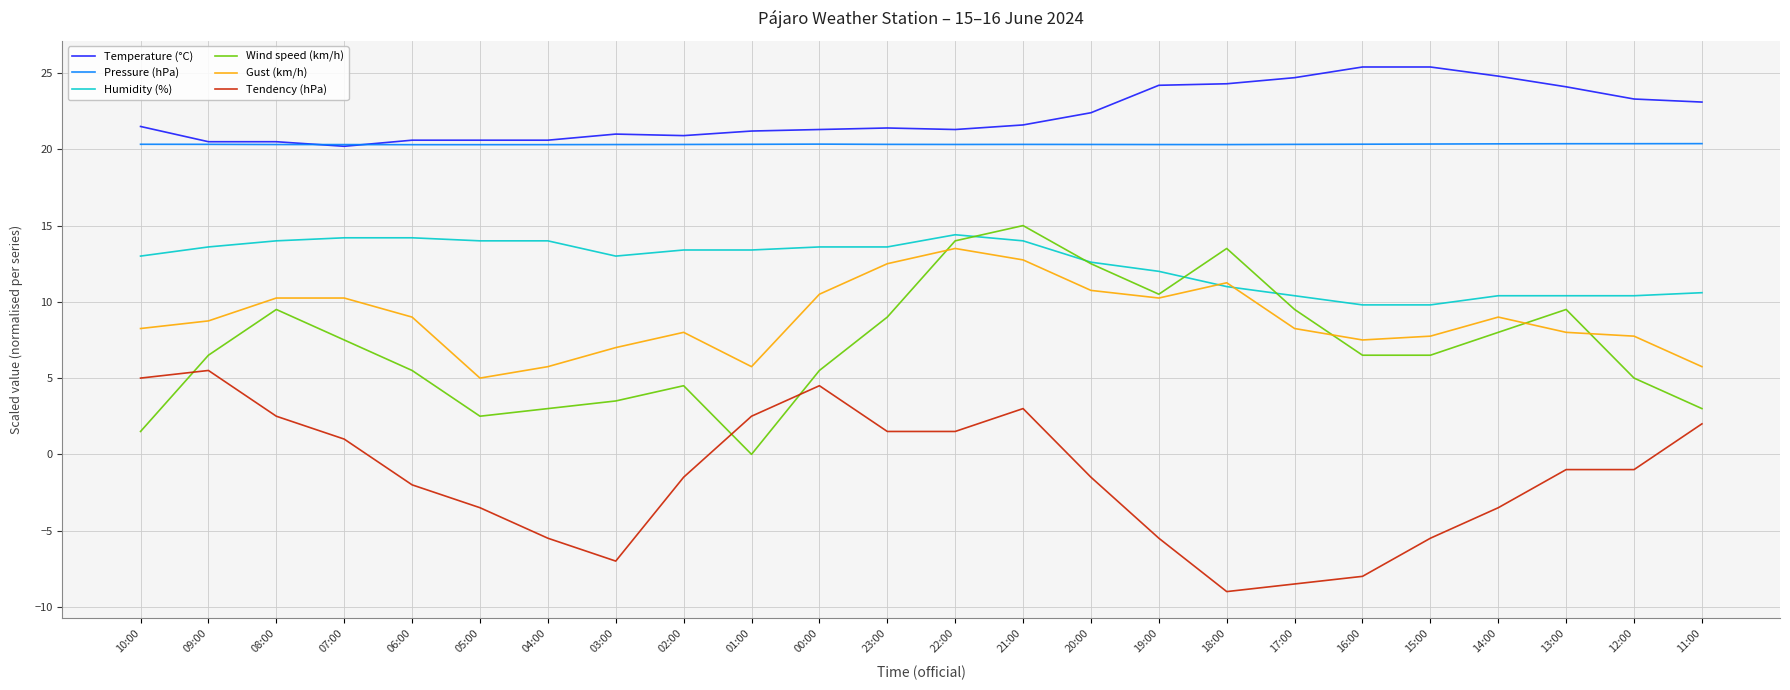

Is it true that Temperature (°C) equals 20.6 at 04:00?

True